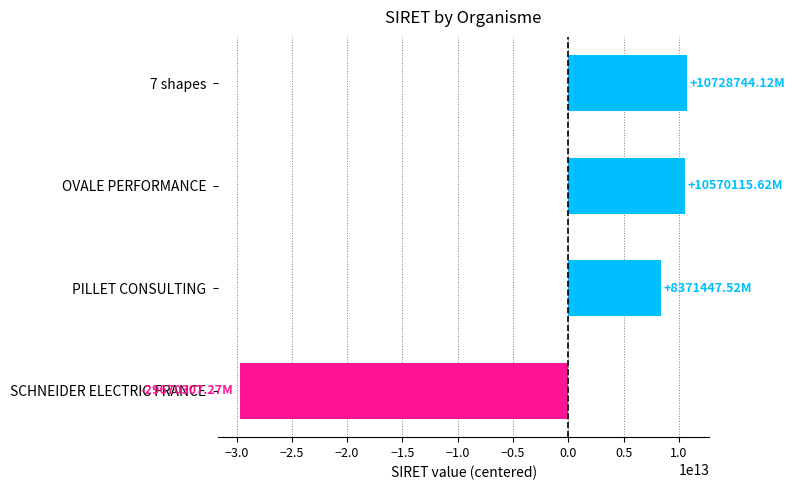

Which label corresponds to the smallest value in the chart?

SCHNEIDER ELECTRIC FRANCE